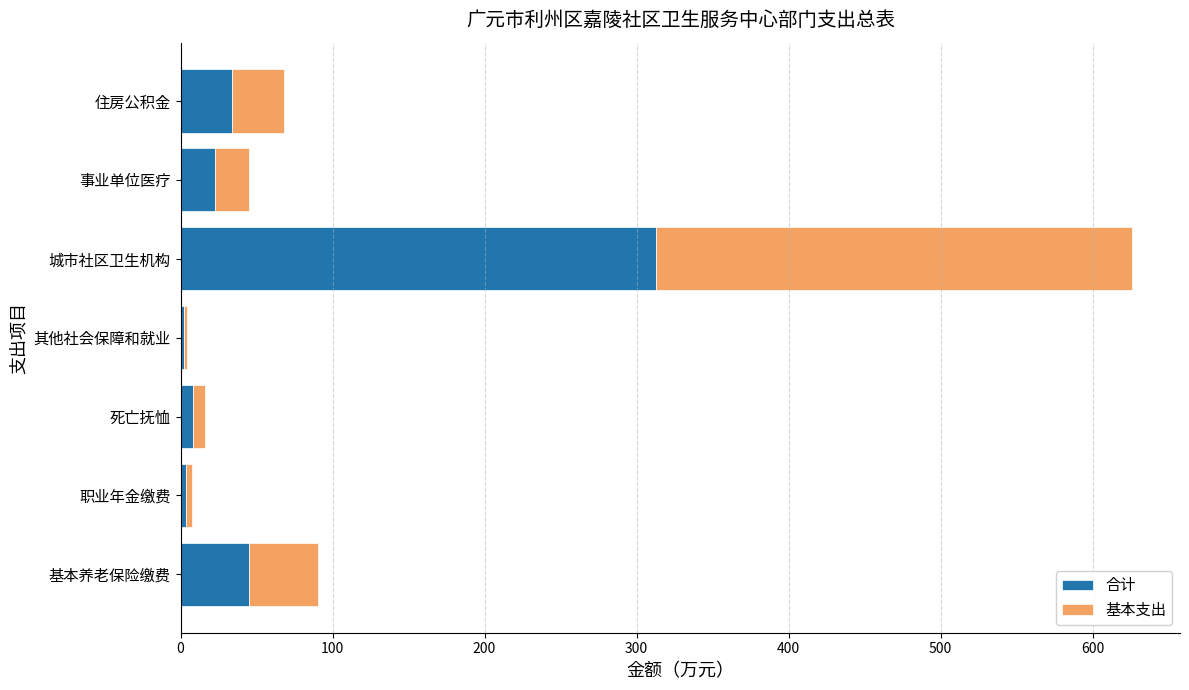

At which category is the sum across all series the highest?

城市社区卫生机构